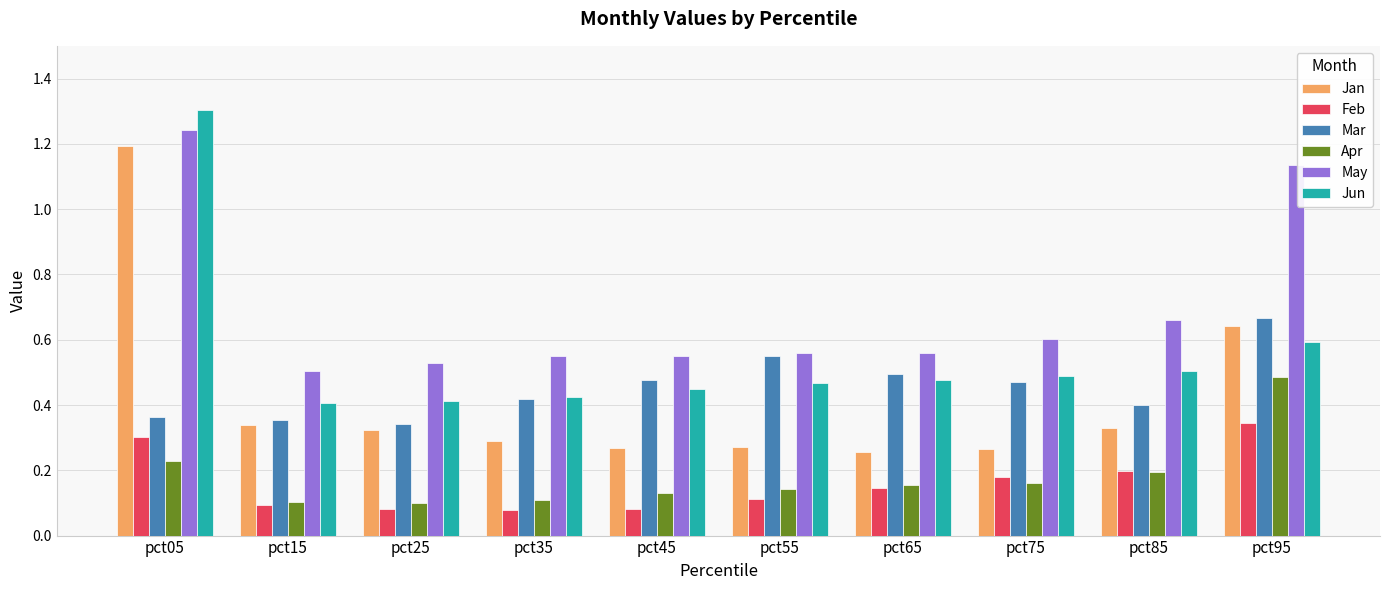

What is the difference between the maximum and minimum values in the Jun series?

0.9